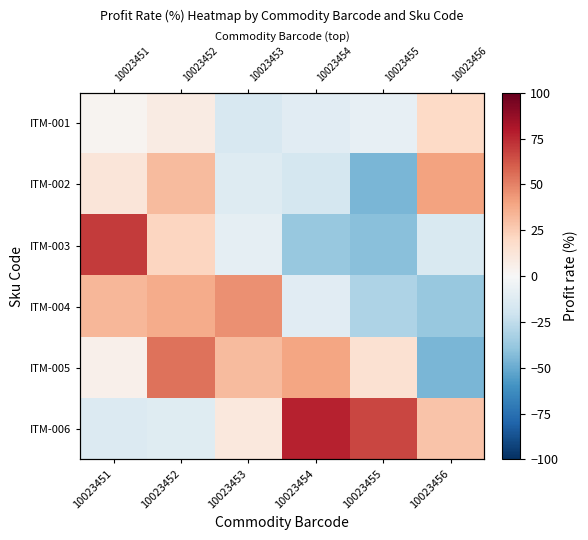

What is the highest value of the ITM-001 series?

19.6